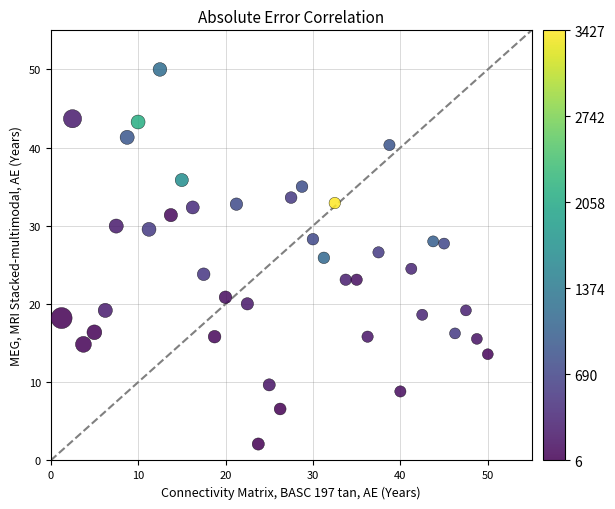

What is the range of Y values (max minus min)?

47.9